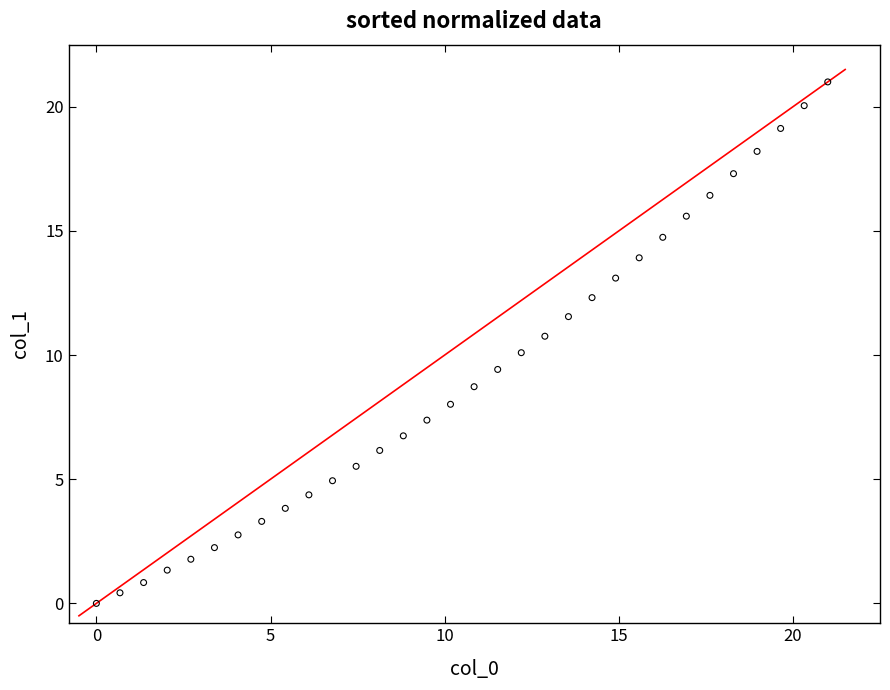

What is the range of Y values (max minus min)?

21.0